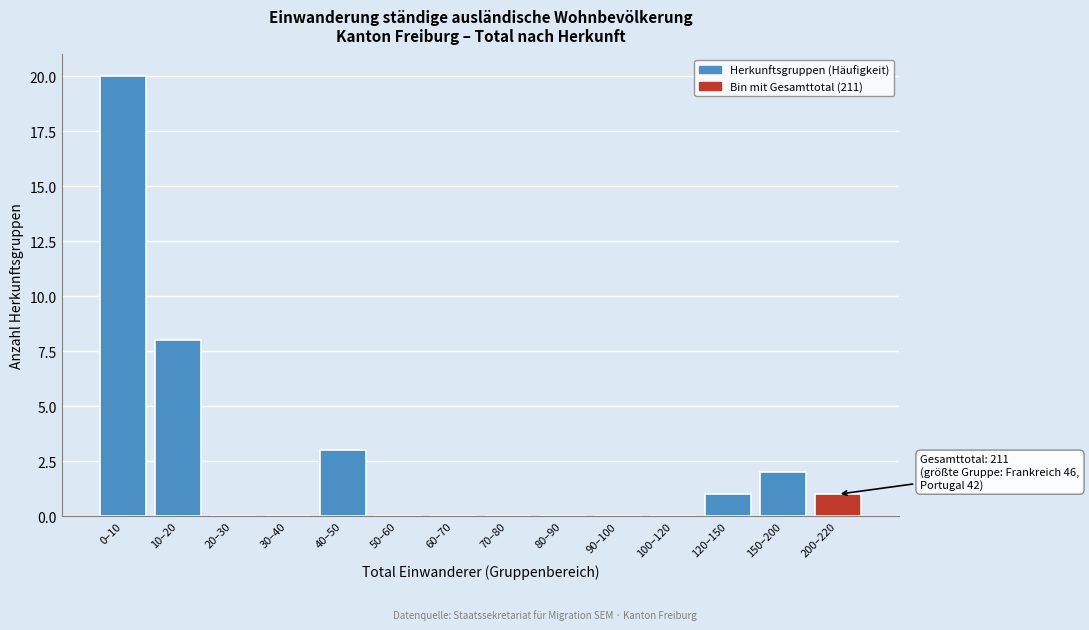

Reading left to right, extract all data points from this chart.

0–10=20	10–20=8	20–30=0	30–40=0	40–50=3	50–60=0	60–70=0	70–80=0	80–90=0	90–100=0	100–120=0	120–150=1	150–200=2	200–220=1